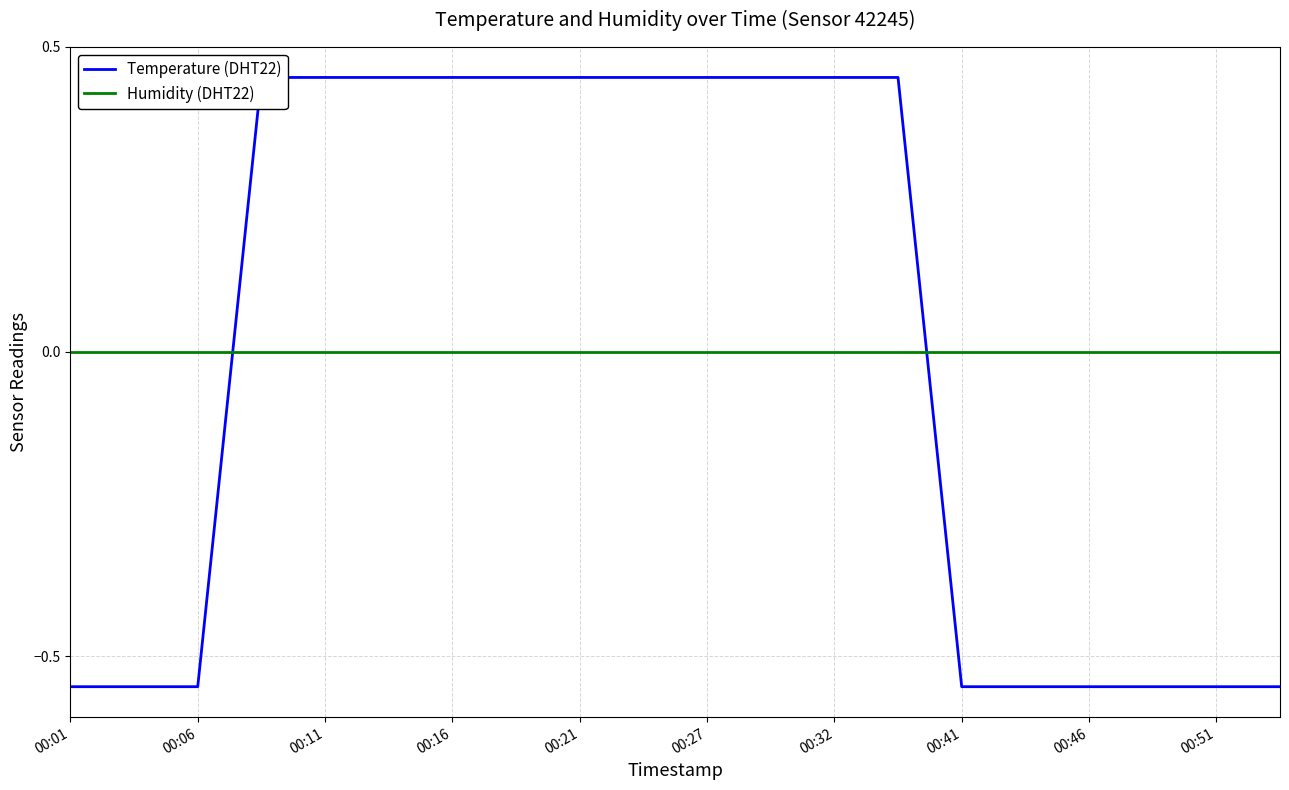

The Humidity (DHT22) series shows 0.0 at 00:41. True or false?

True